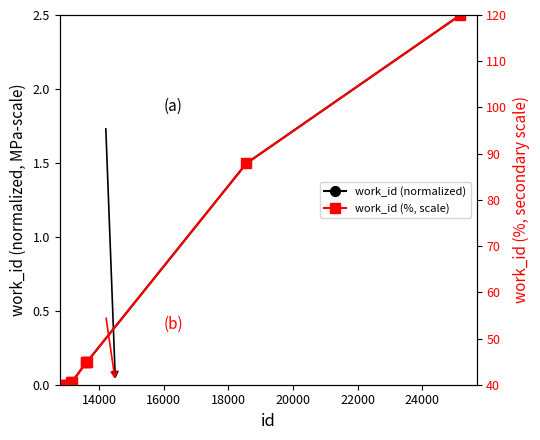

True or false: work_id (normalized) has a value of 0.0 at 18000.

True